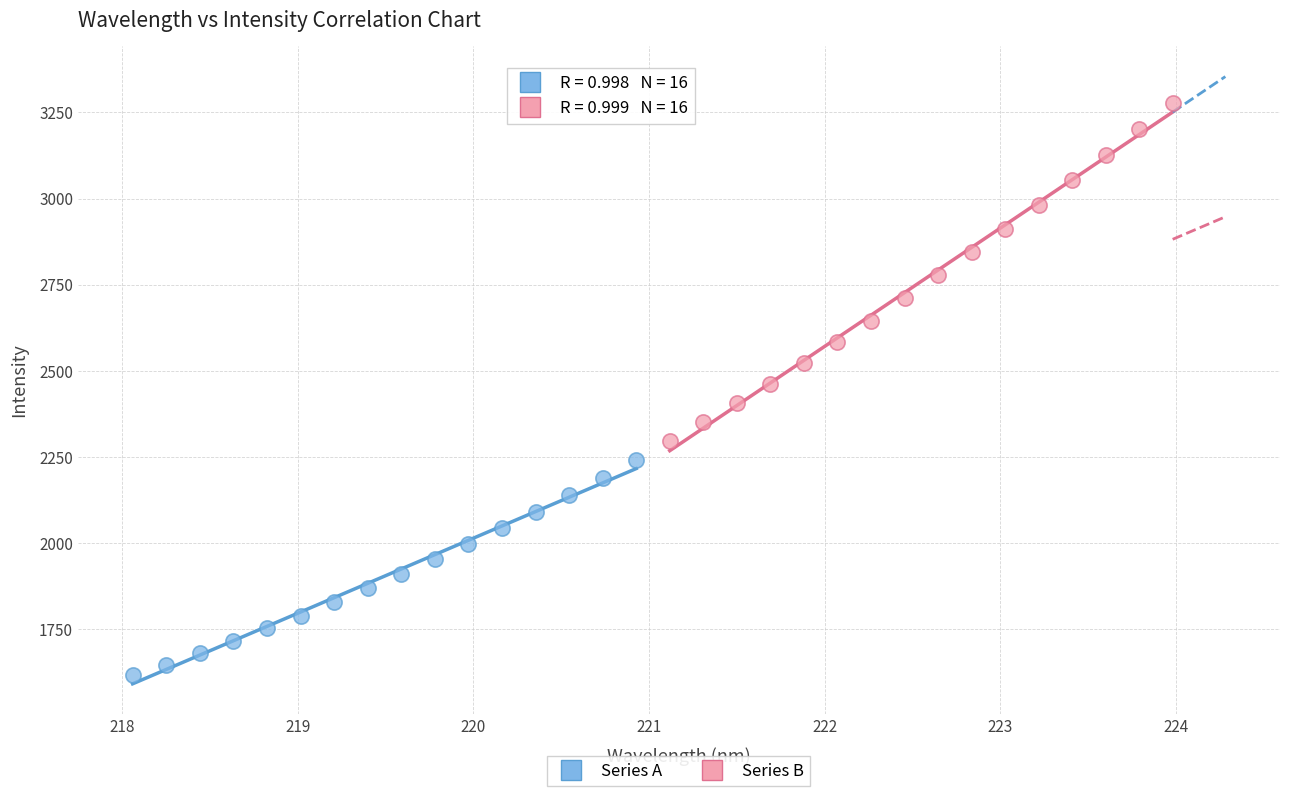

Which series reaches the maximum Y coordinate?

Series B